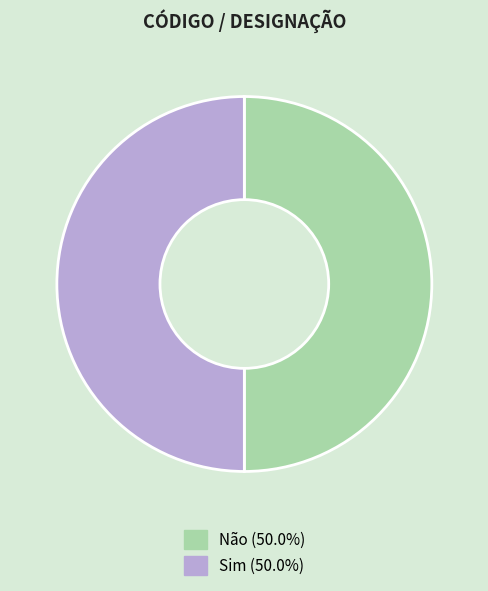

What is the ratio of the value at Não to the value at Sim?

1.0